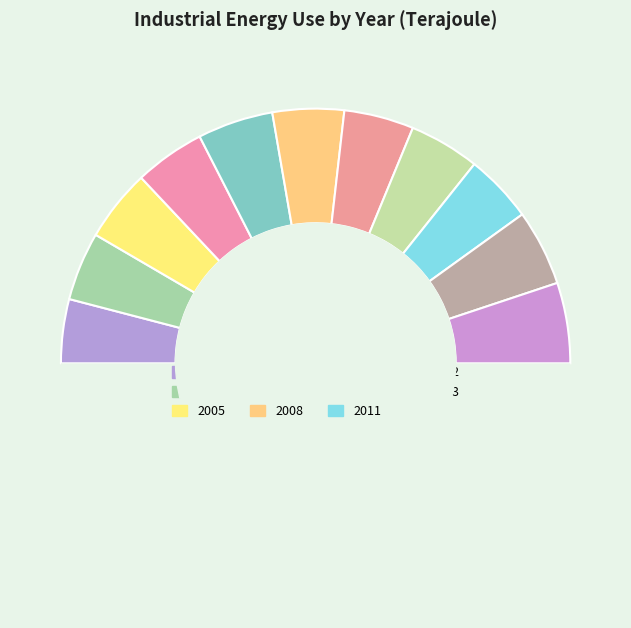

Rank the categories by value from lowest to highest.

2003, 2011, 2004, 2009, 2010, 2006, 2008, 2005, 2007, 2012, 2013